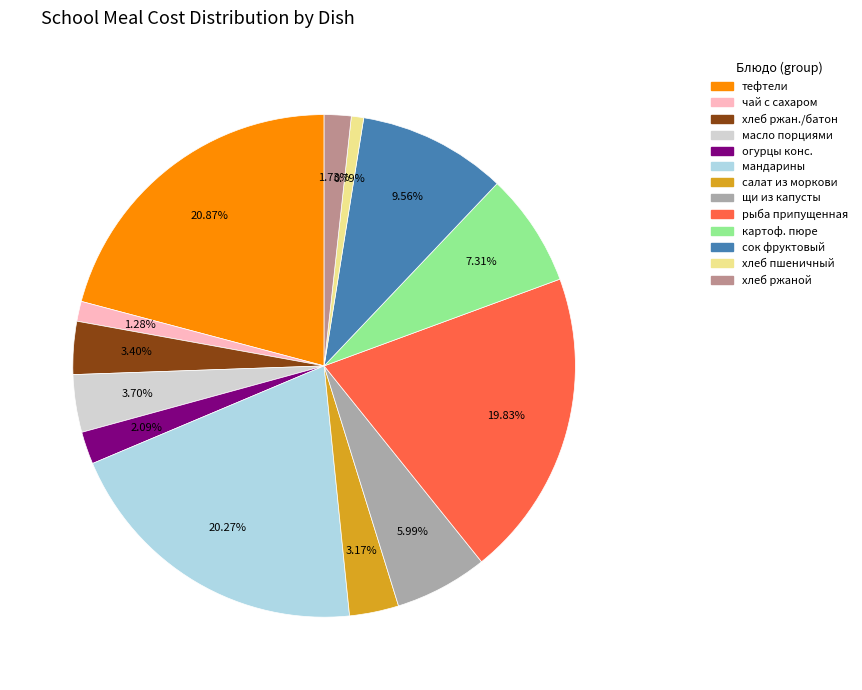

Is there a majority slice in this chart?

No